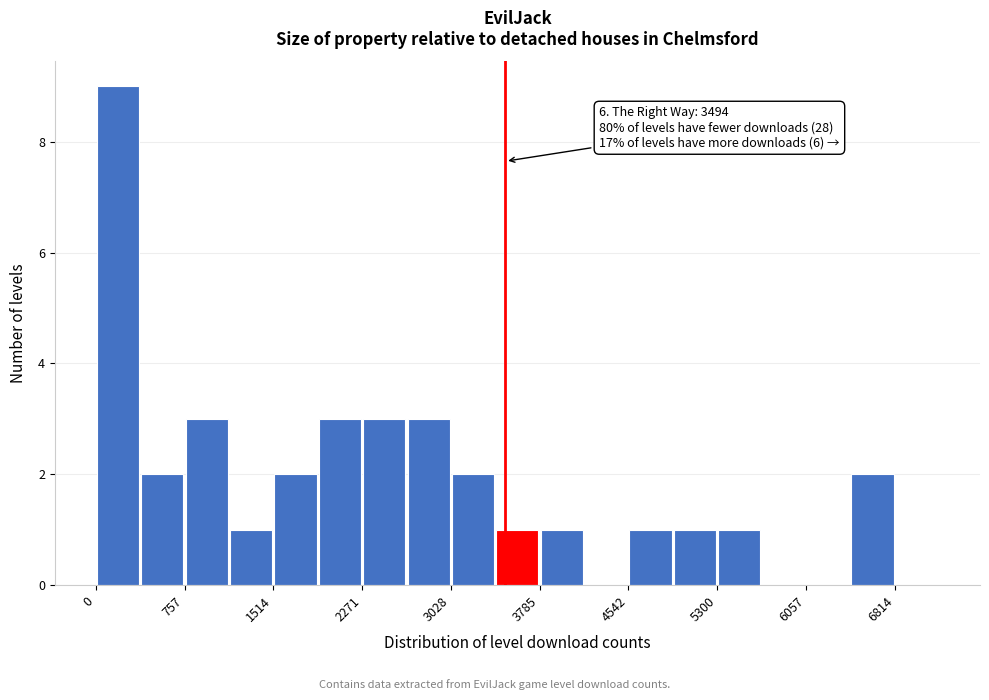

Read against the x-axis, roughly where is the centre of the tallest bar?

200